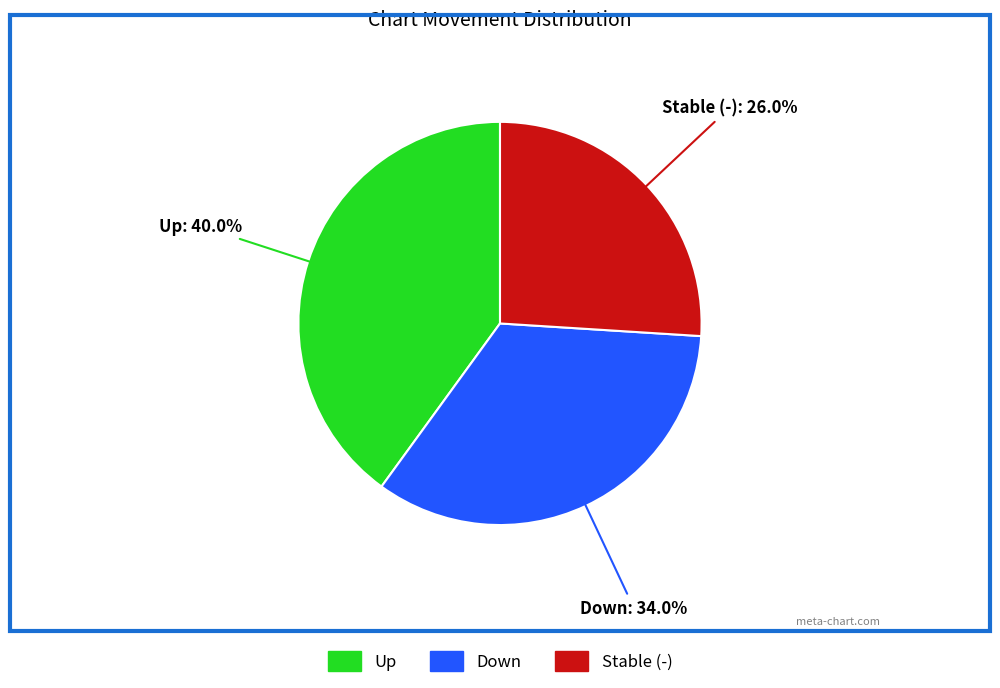

Is there a majority slice in this chart?

No